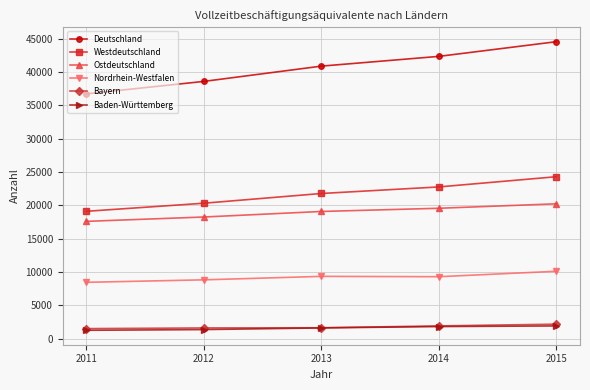

Between 2011 and 2015, which series saw the biggest shift?

Deutschland